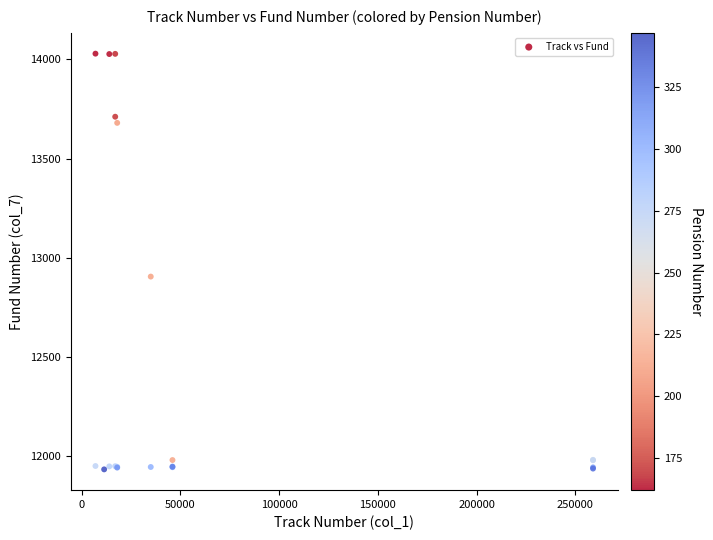

What Y value in the scatter plot is closest to 12981?

12905